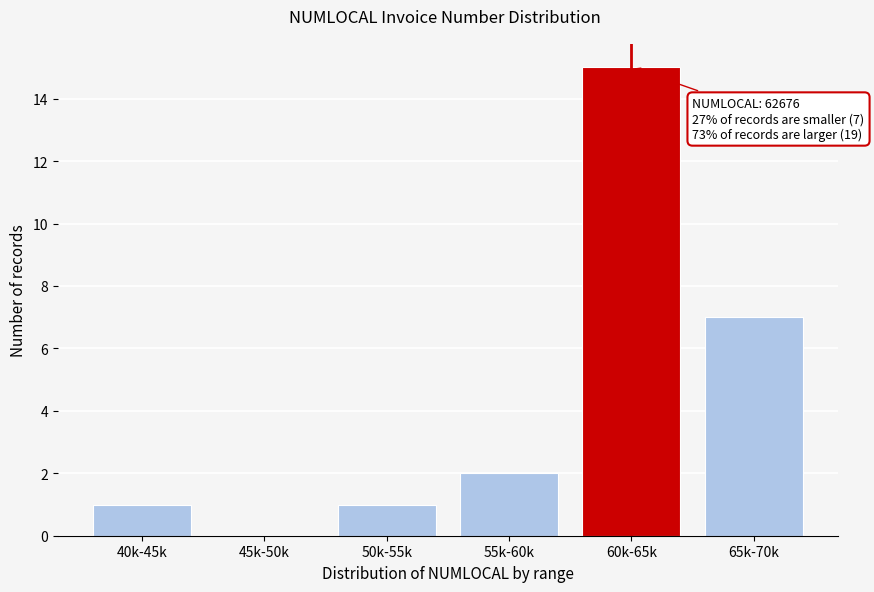

Reading left to right, what are all the values shown in this chart?

40k-45k=1	45k-50k=0	50k-55k=1	55k-60k=2	60k-65k=15	65k-70k=7